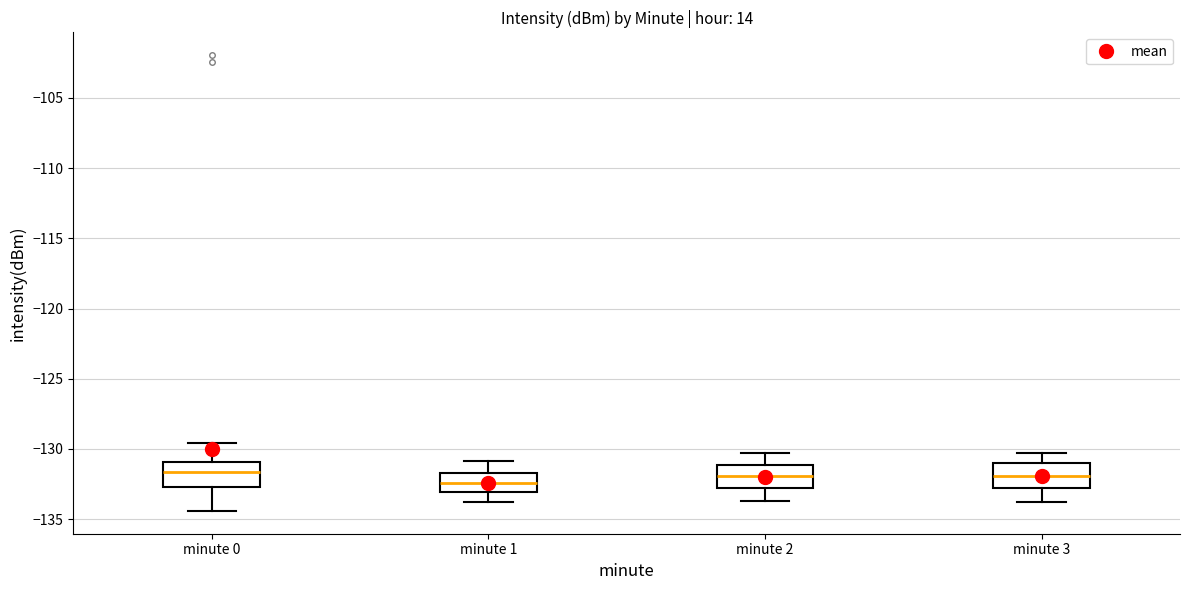

Reading left to right, transcribe this box plot: for each box, give where its median line is, the range the box spans, and where its two whiskers end, as read against the y-axis. The values are not printed on the chart, so give them approximately, as read against the axis.

minute 0: median -131.5, box -132.5 to -131.0, whiskers -134.5 to -129.5
minute 1: median -132.5, box -133.0 to -131.5, whiskers -134.0 to -131.0
minute 2: median -132.0, box -133.0 to -131.0, whiskers -133.5 to -130.5
minute 3: median -132.0, box -133.0 to -131.0, whiskers -134.0 to -130.5